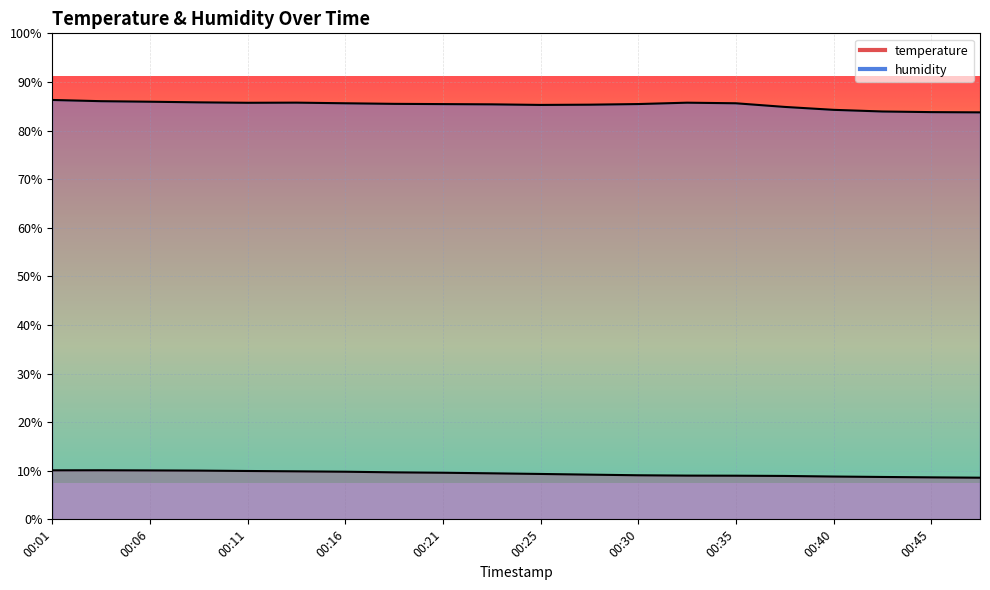

True or false: humidity and temperature cross at least once.

False